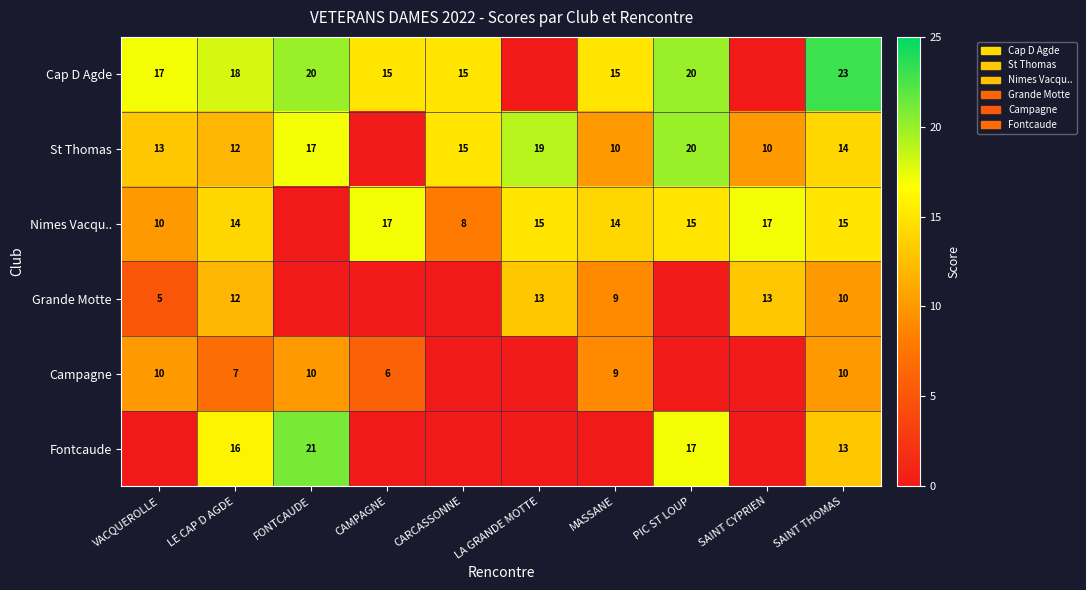

Between SAINT CYPRIEN and LA GRANDE MOTTE, which is larger?

SAINT CYPRIEN